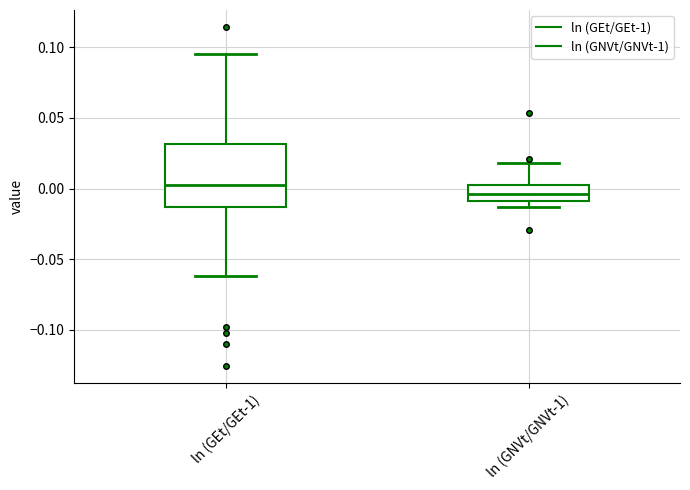

Reading left to right, read every box against the y-axis: the position of its median line, the range the box covers, and the ends of its whiskers. The values are not printed on the chart, so give them approximately, as read against the axis.

ln (GEt/GEt-1): median 0.005, box -0.015 to 0.030, whiskers -0.060 to 0.095
ln (GNVt/GNVt-1): median -0.005, box -0.010 to 0.000, whiskers -0.015 to 0.020